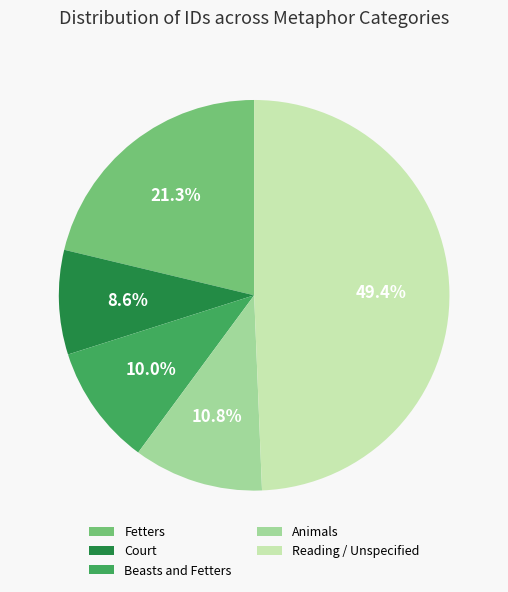

What is the smallest slice in the pie chart?

Court